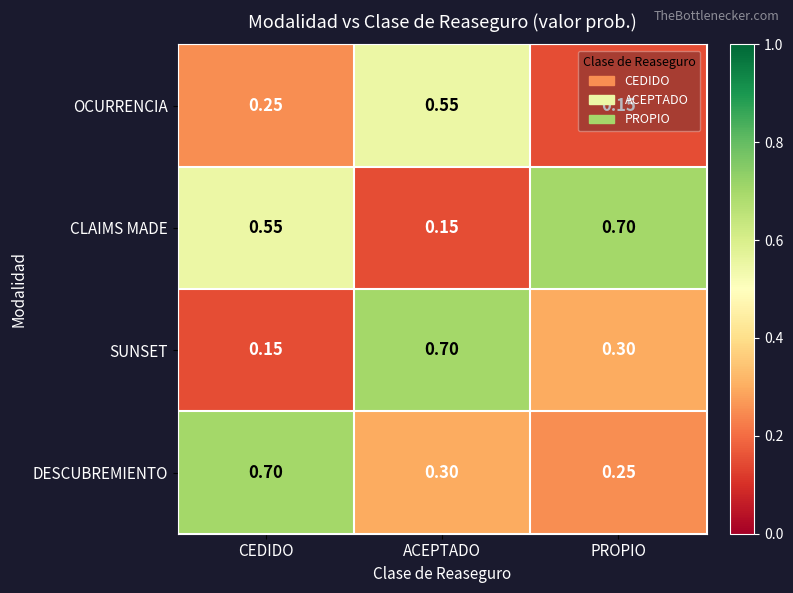

Which series changed the most between ACEPTADO and PROPIO?

CLAIMS MADE